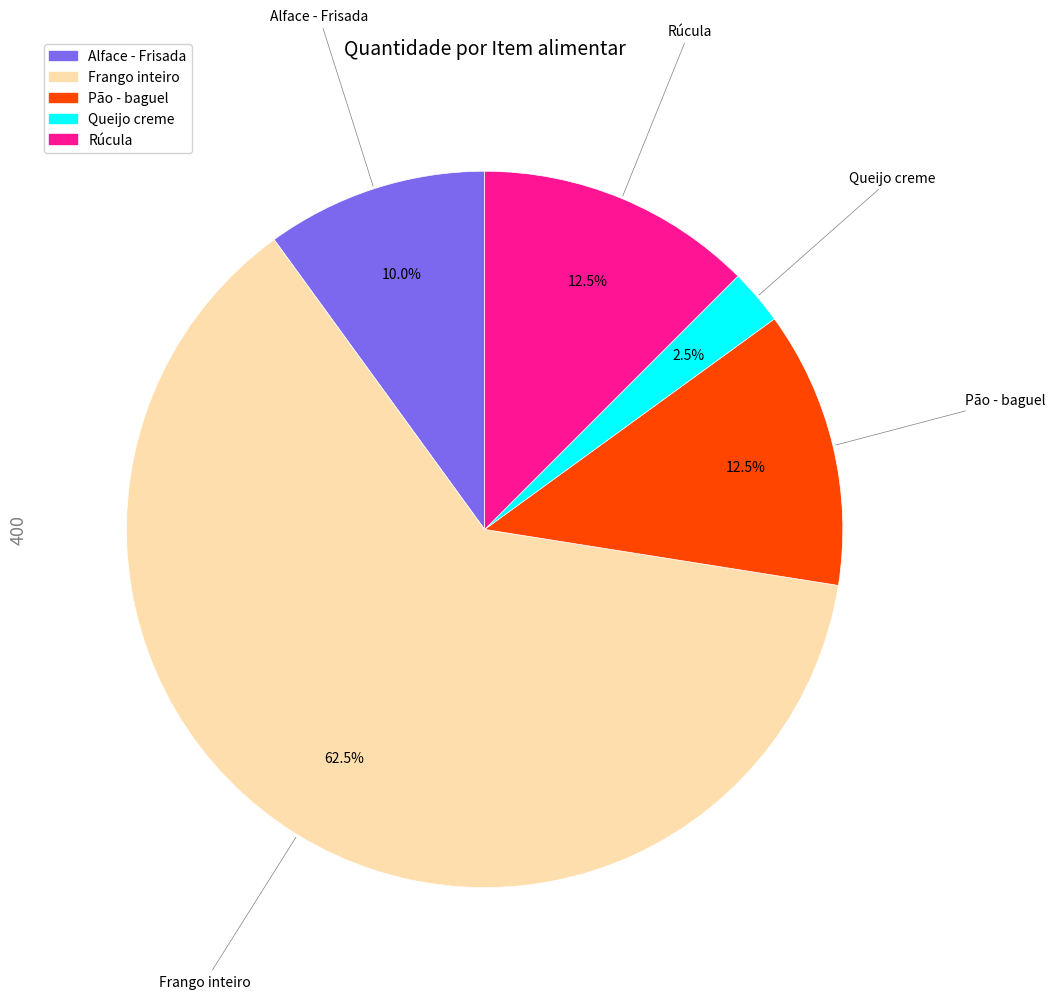

Combined, do Rúcula and Alface - Frisada account for over 50%?

No